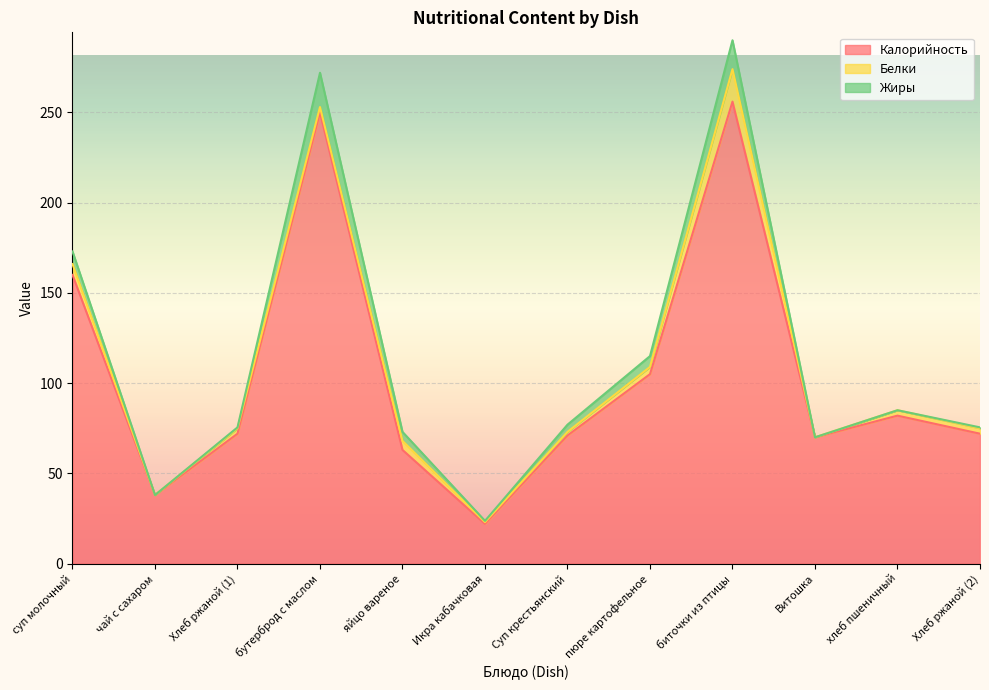

At which category is the sum across all series the highest?

биточки из птицы